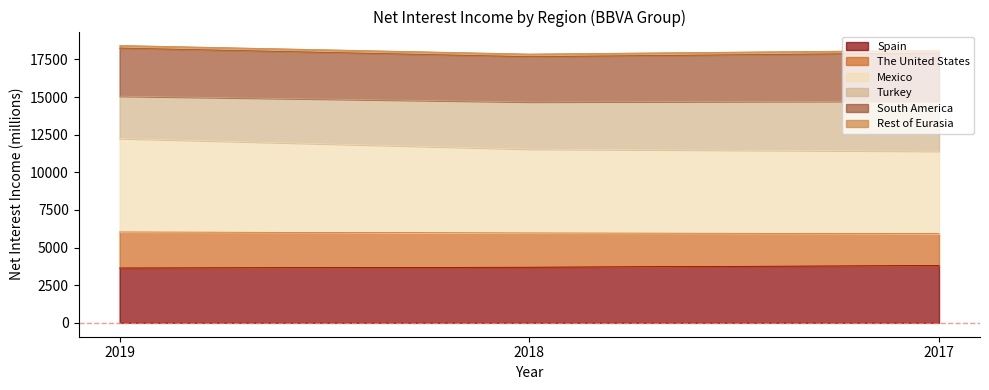

Where does the Spain series first go above 3698?

2017